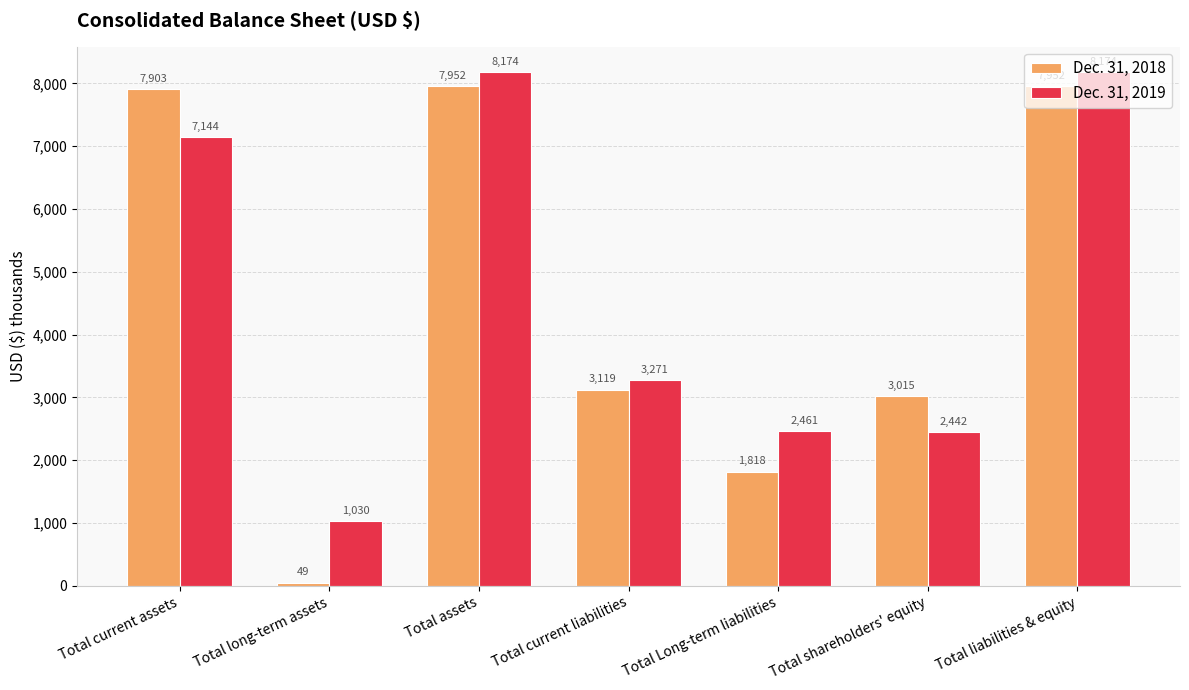

What is the value of the Dec. 31, 2018 bar at the 5th from the left?

1818